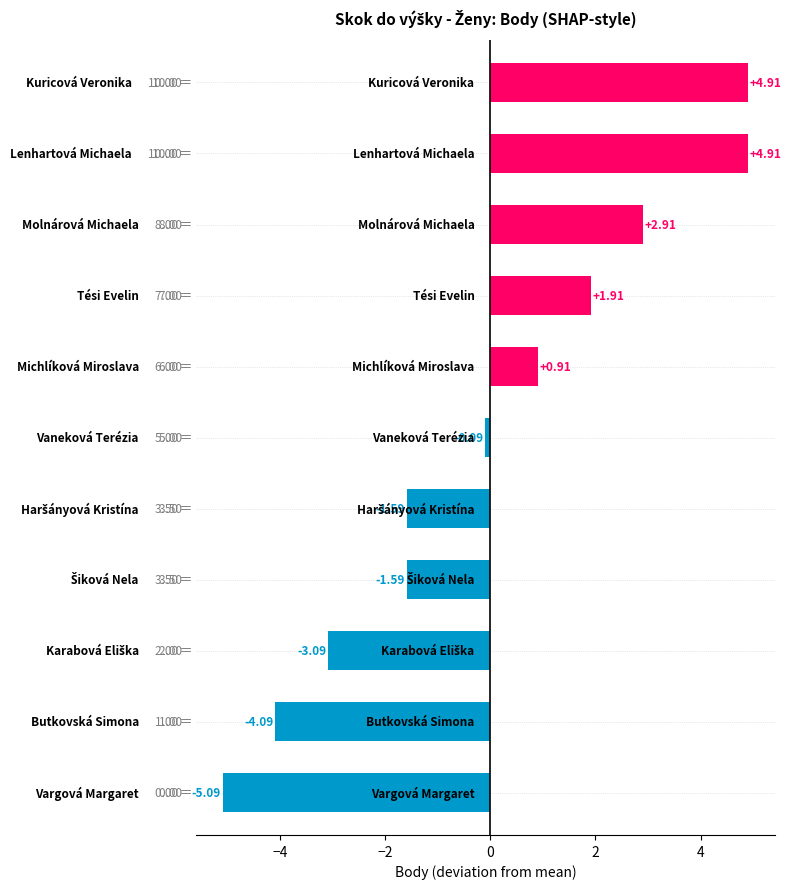

What is the difference between the second highest and second lowest values?

9.0